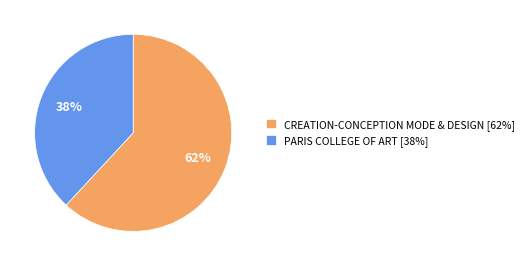

To the nearest percent, what is the average slice percentage?

50%